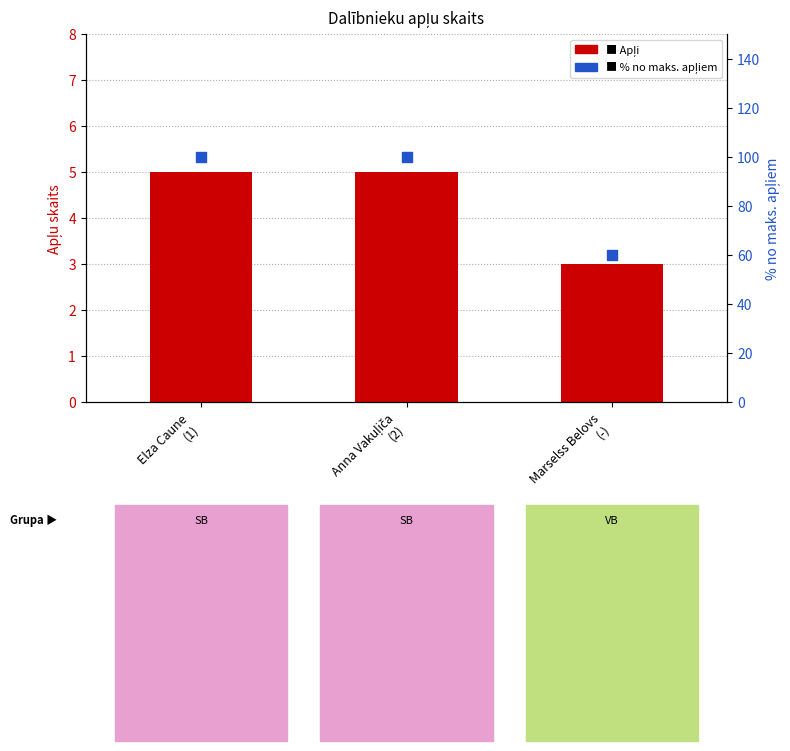

Is the value of Apļi at Anna Vakuļiča
(2) greater than the value of % no maks. apļiem at Elza Caune
(1)?

No